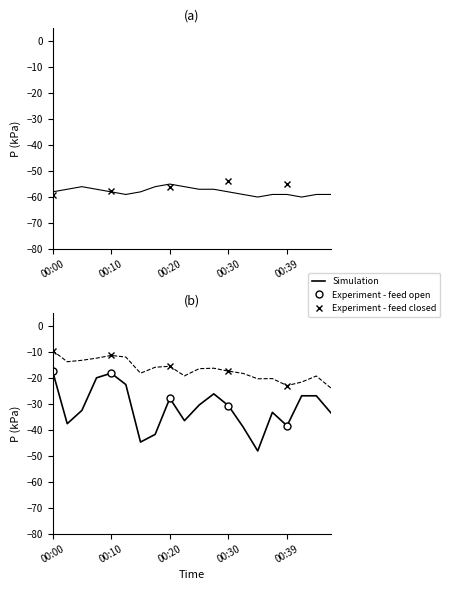

At which category is the sum across all series the highest?

00:00